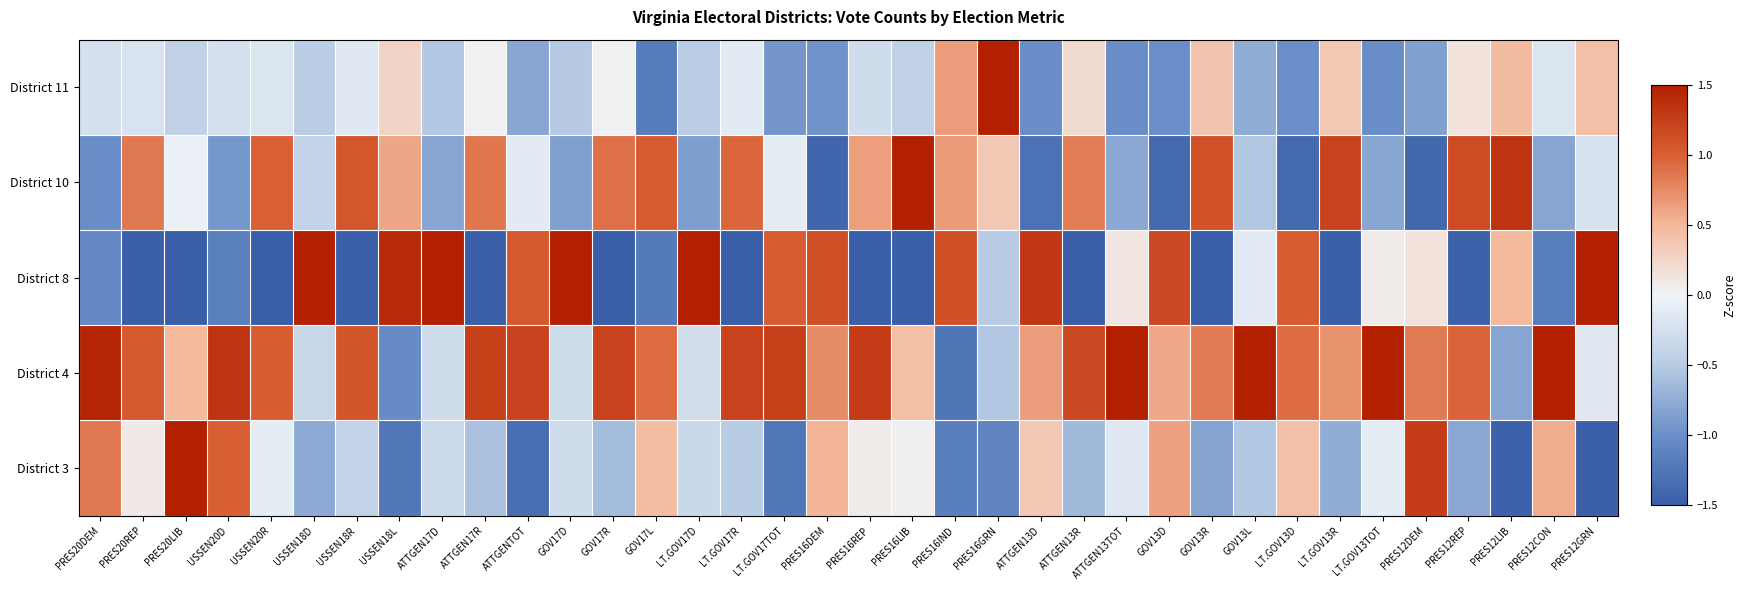

List the series in order of their peak value, highest first.

District 8, District 4, District 11, District 3, District 10